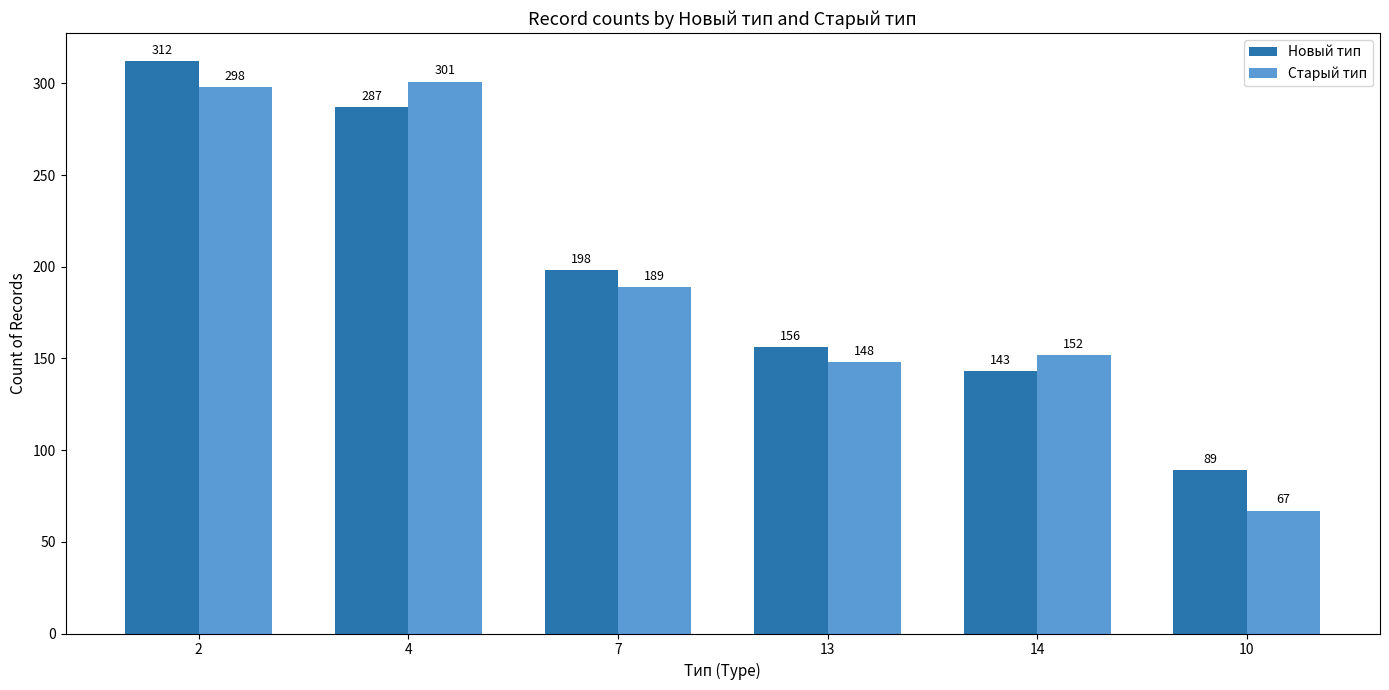

At how many categories does at least one series exceed 236?

2